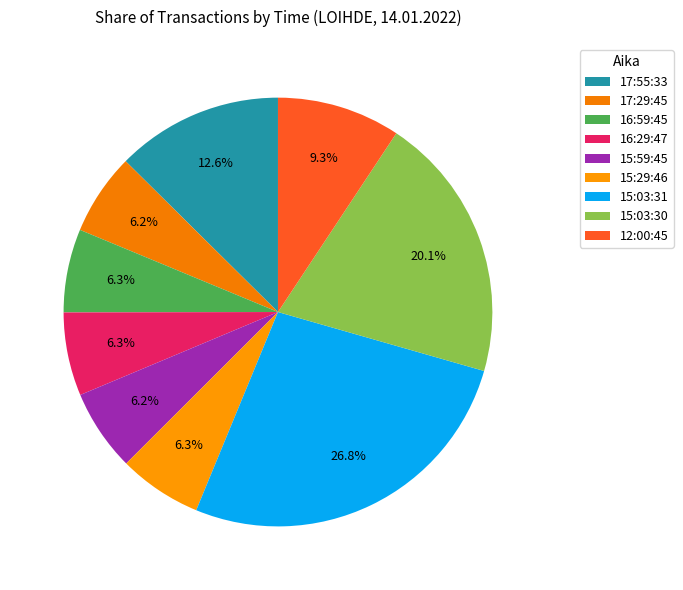

To the nearest percent, what is the difference between the 15:03:30 and 12:00:45 slice percentages?

11%